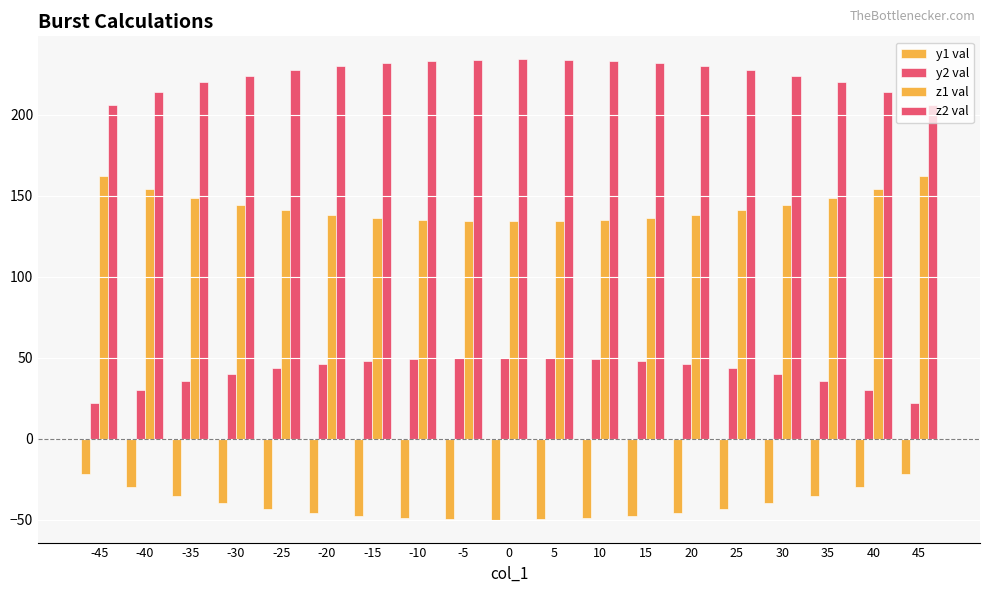

What is the total value across all series at 15?

368.3